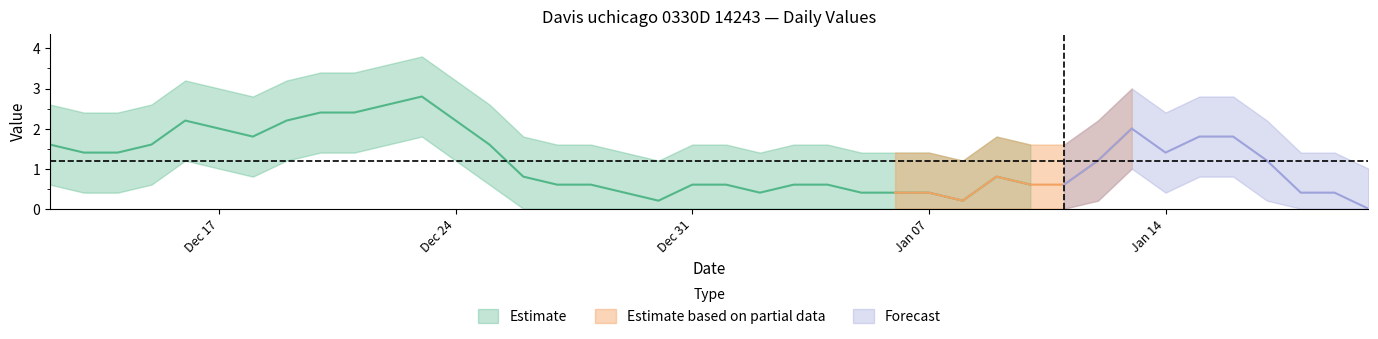

The chart shows a value of 6 at 11. True or false?

False